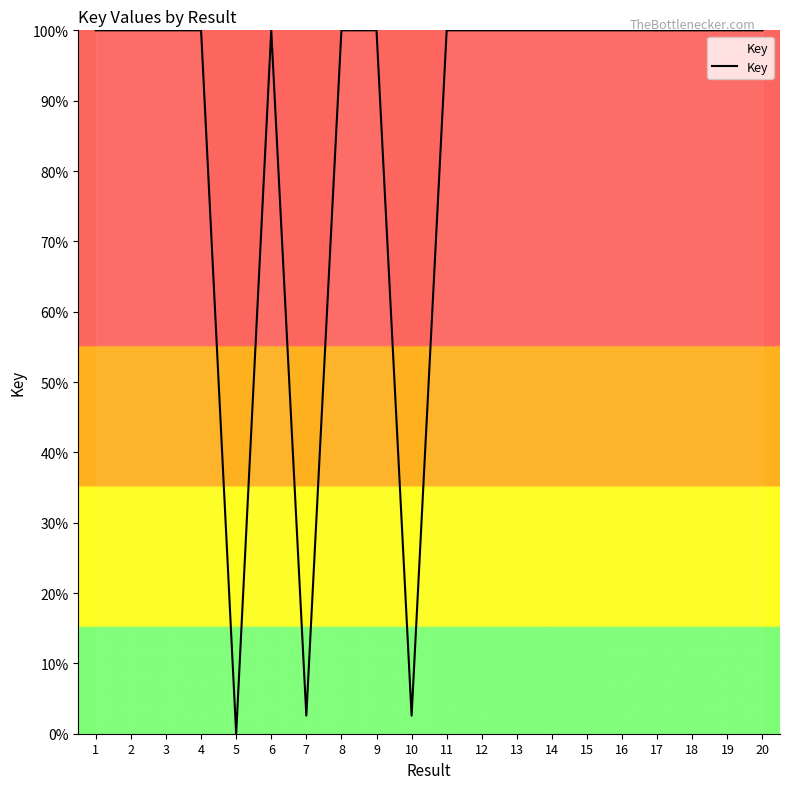

What is the difference between the maximum and minimum values?

100.0